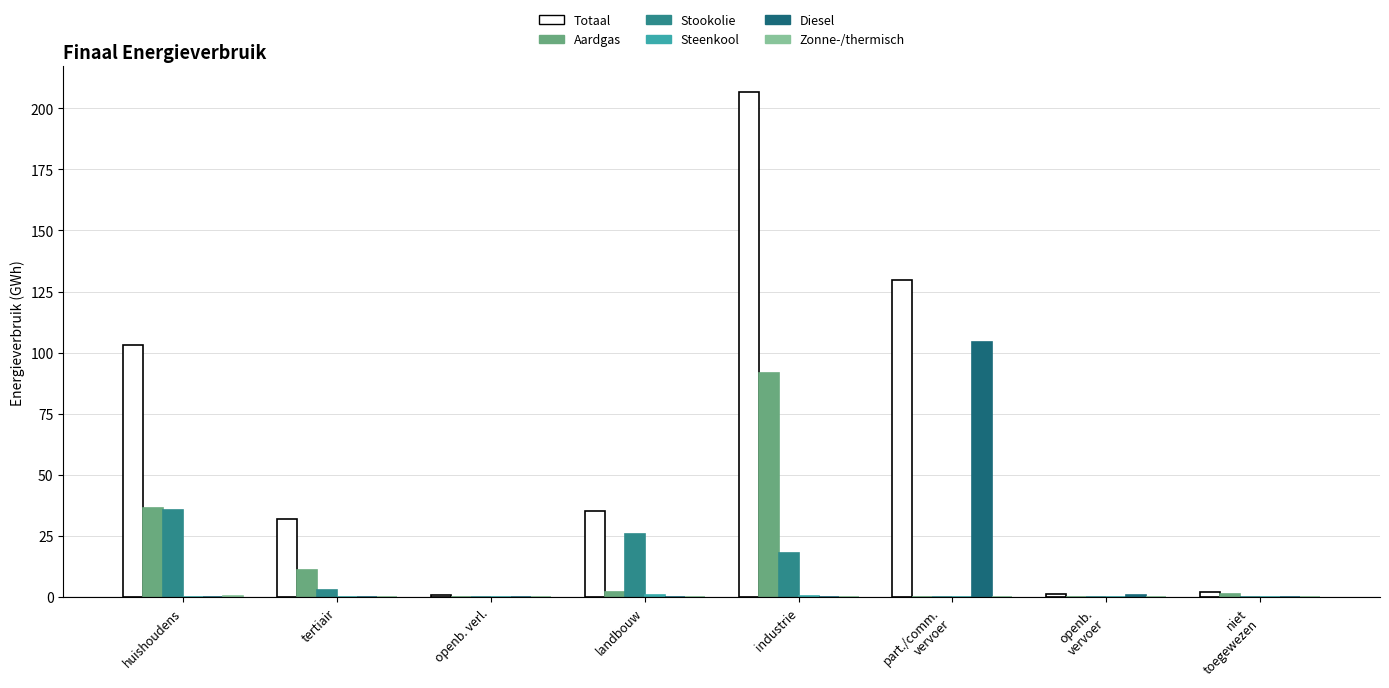

Which label corresponds to the largest value in the chart?

industrie